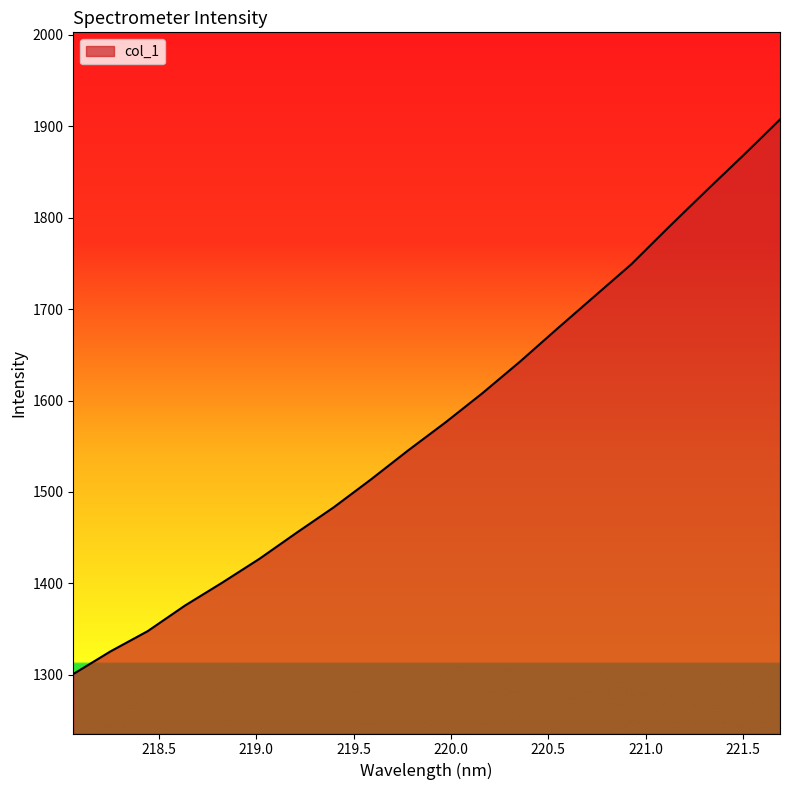

What is the greatest value displayed?

1907.5